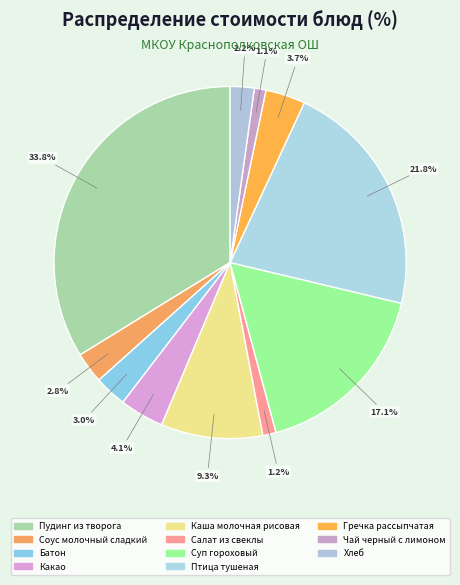

Combined, do Суп гороховый and Пудинг из творога account for over 50%?

Yes